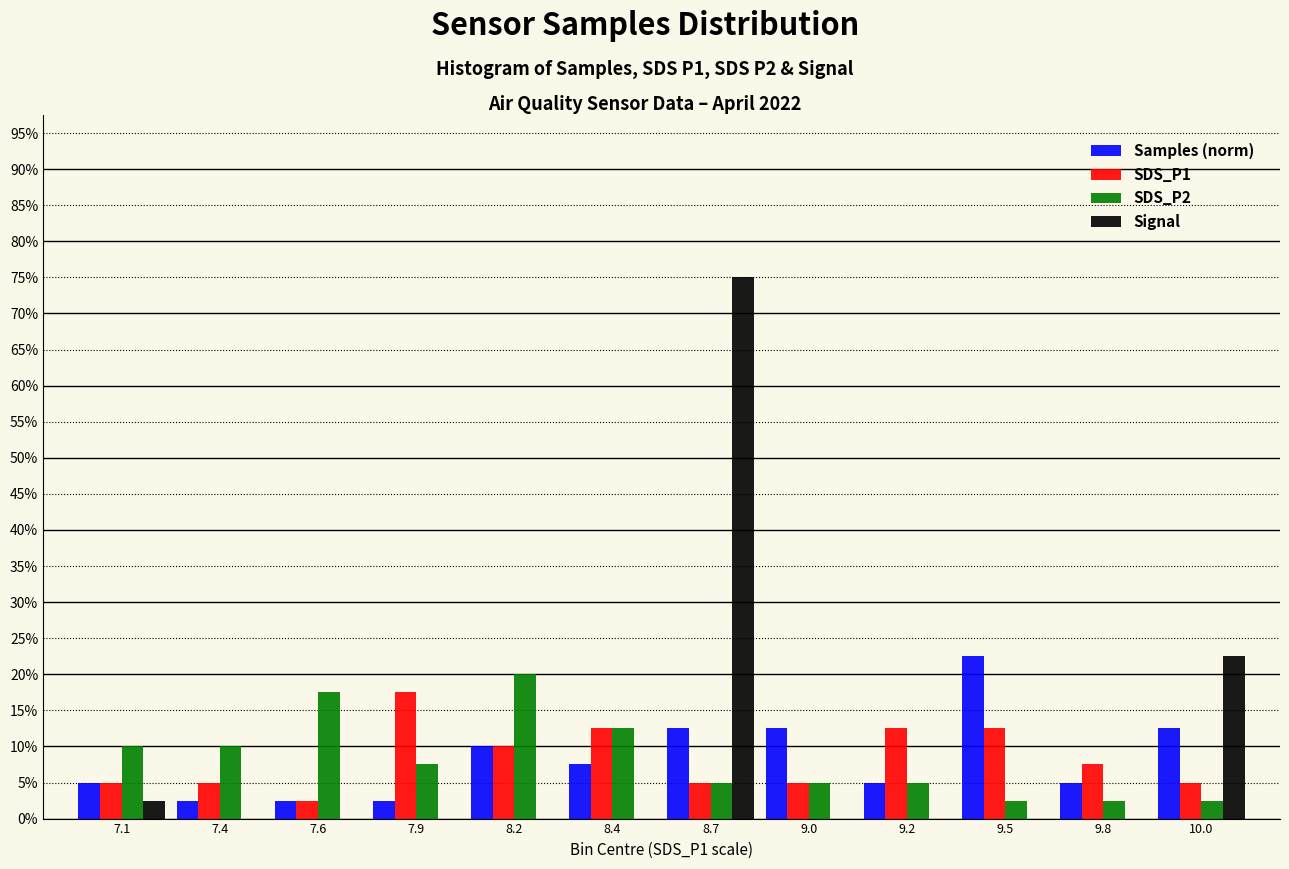

At which category is the sum across all series the highest?

8.7